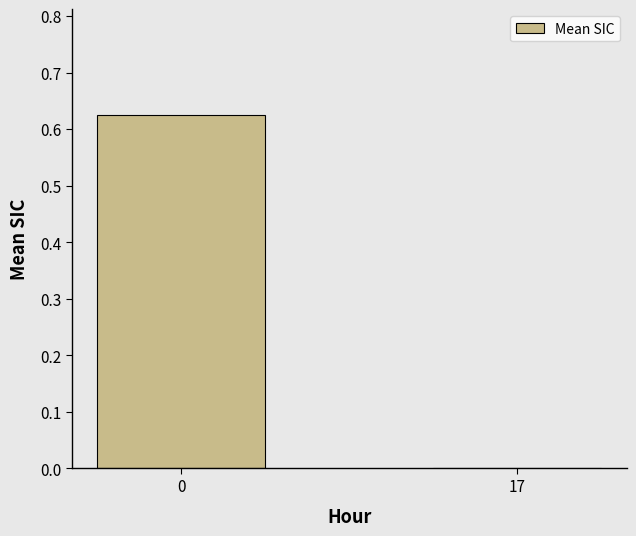

The value at 0 is 0.4. True or false?

False